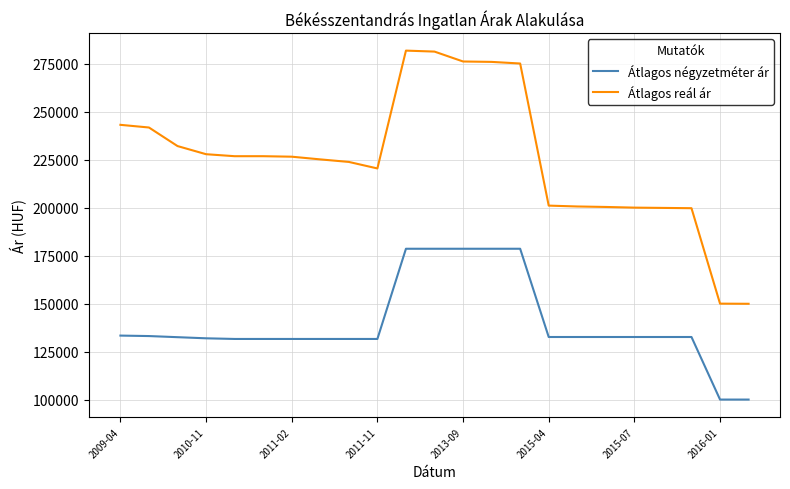

True or false: Átlagos reál ár and Átlagos négyzetméter ár cross at least once.

False